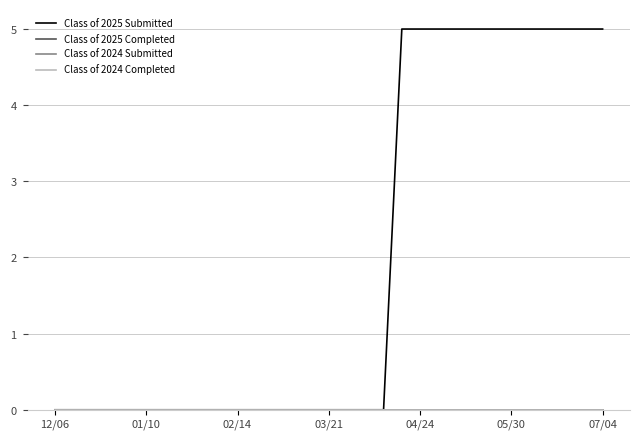

Does the chart have visible grid lines?

Yes